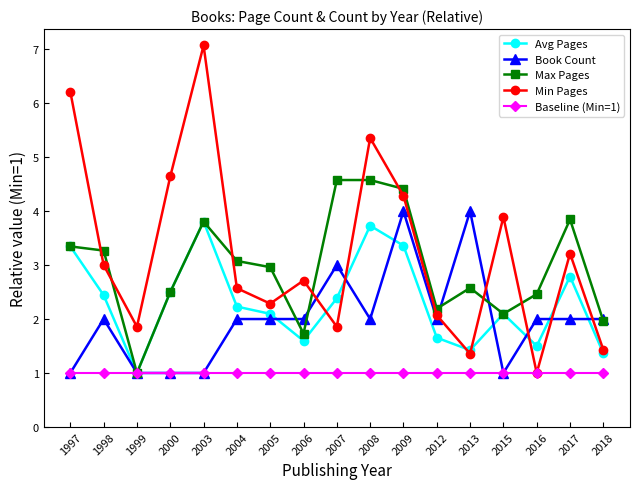

What is the difference between the Min Pages values at 2005 and 2016?

1.3